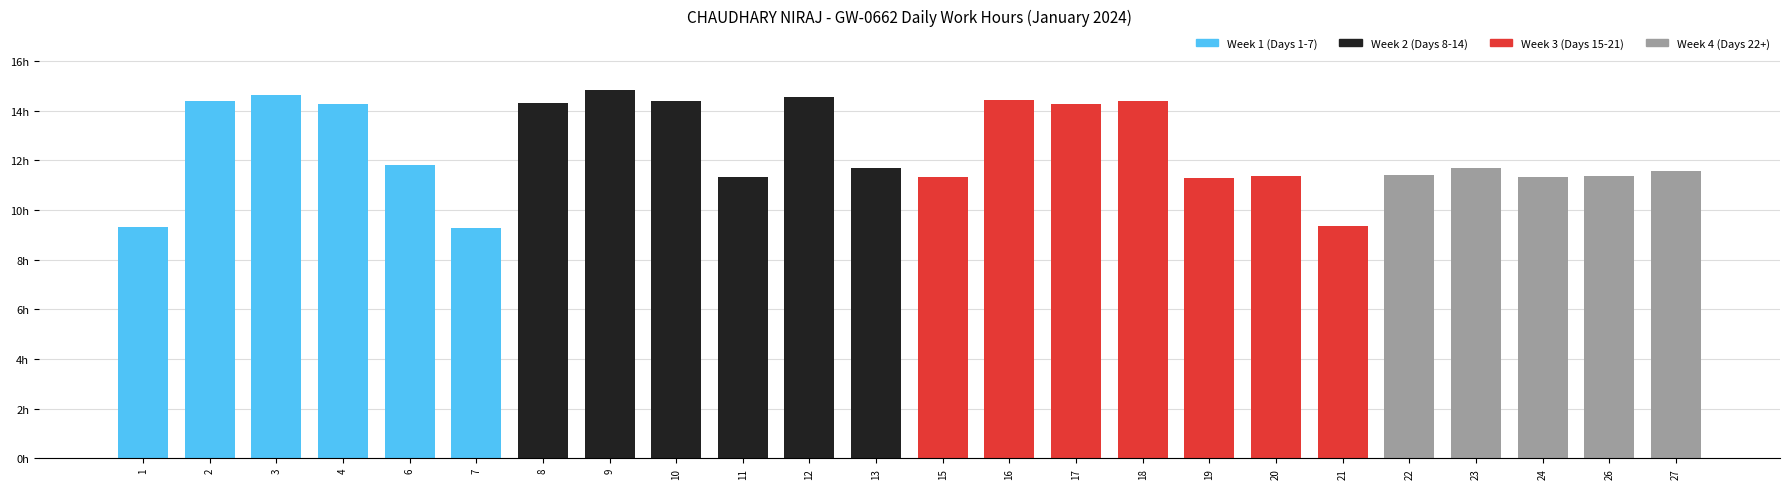

Where does the data first go above 11?

2